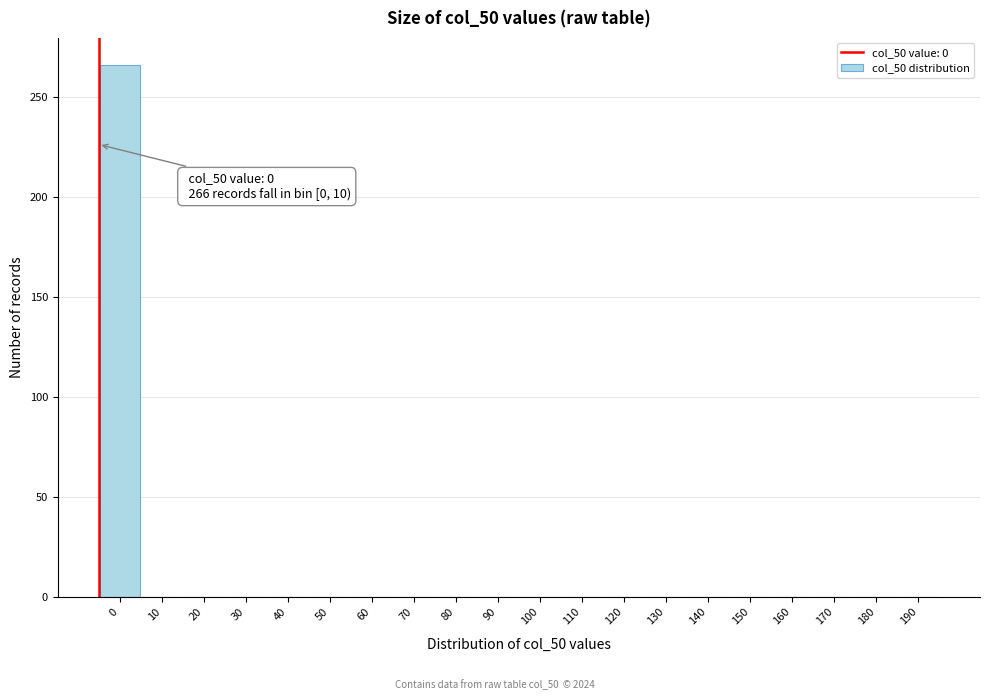

Reading left to right, extract all data points from this chart.

0=266	10=0	20=0	30=0	40=0	50=0	60=0	70=0	80=0	90=0	100=0	110=0	120=0	130=0	140=0	150=0	160=0	170=0	180=0	190=0